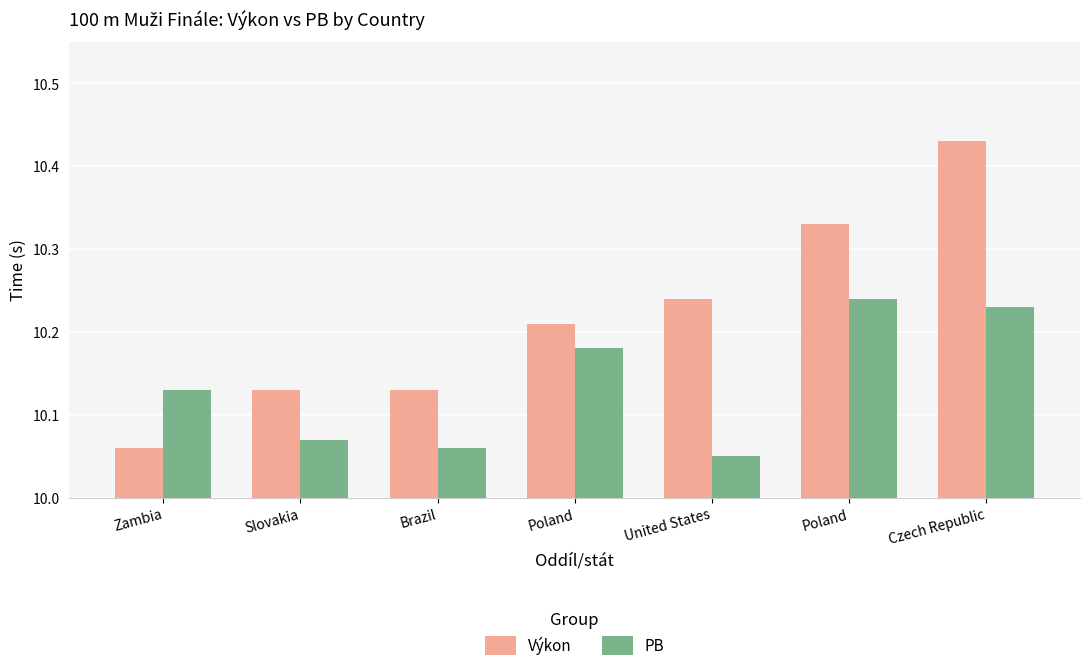

At which label does PB reach its minimum?

United States